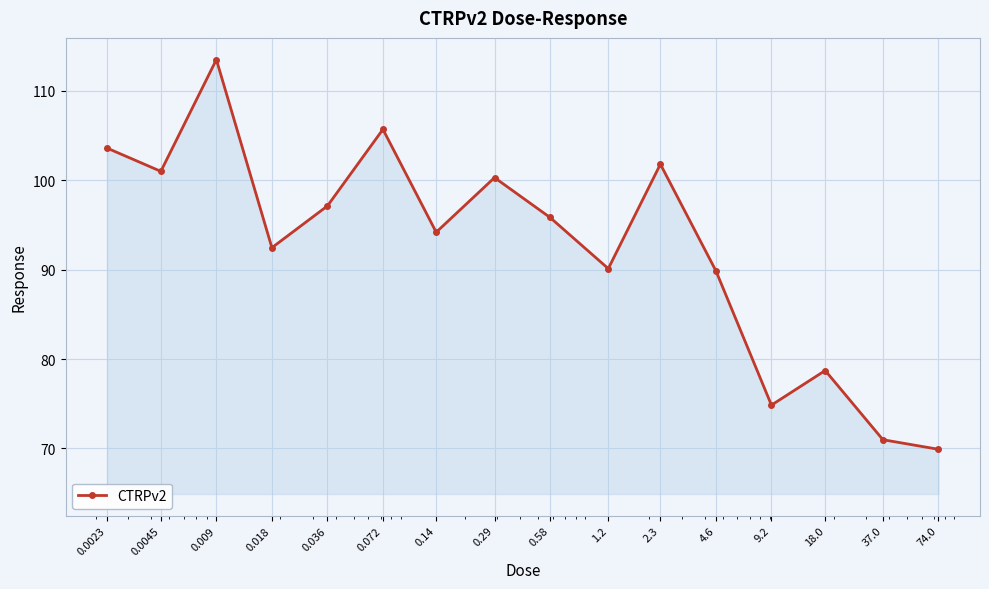

True or false: there are more than 0 points higher than both neighbors.

True